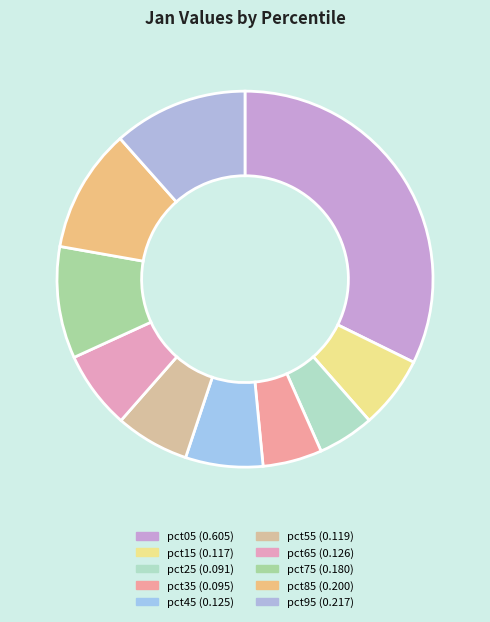

How many slices are in this pie chart?

10